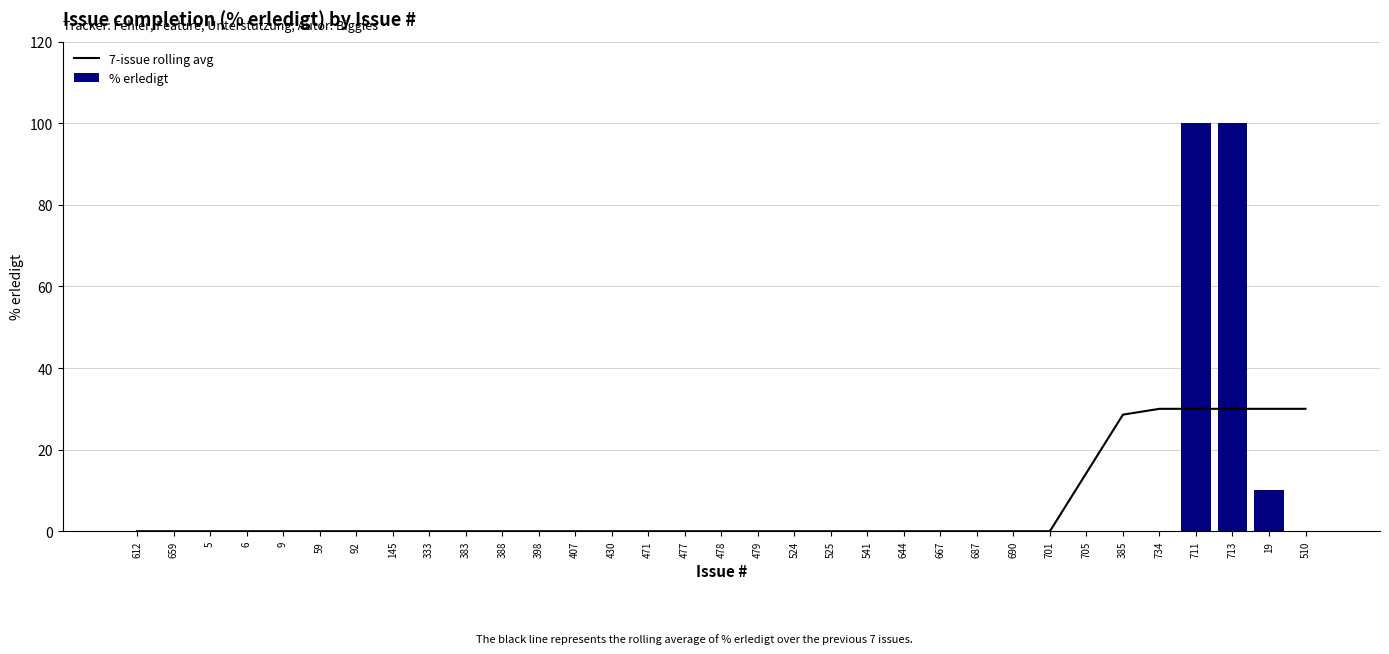

Which series has the widest spread of values?

% erledigt